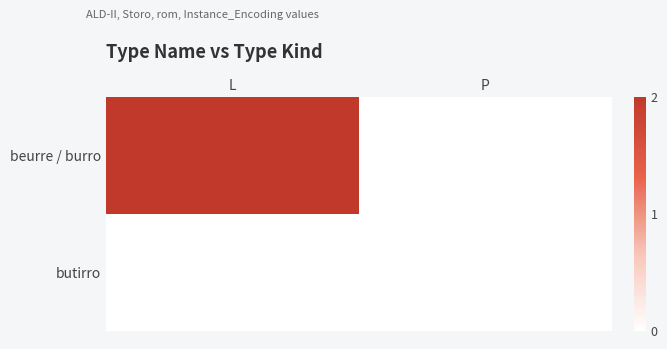

List the series in order of their peak value, lowest first.

butirro, beurre / burro